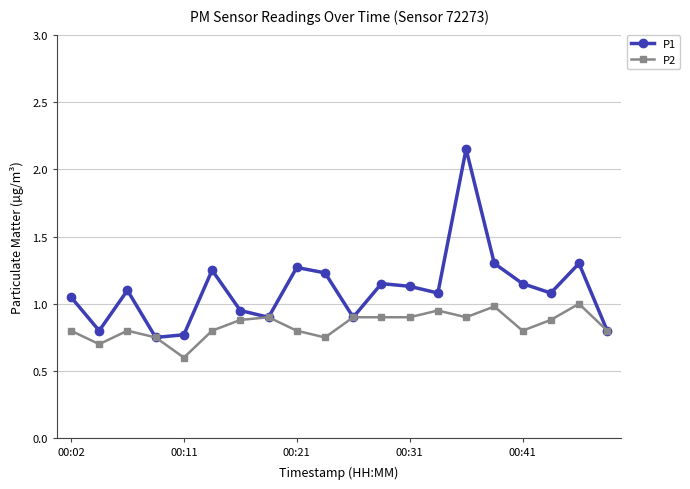

What is the difference between the maximum and second lowest values in the P2 series?

0.3